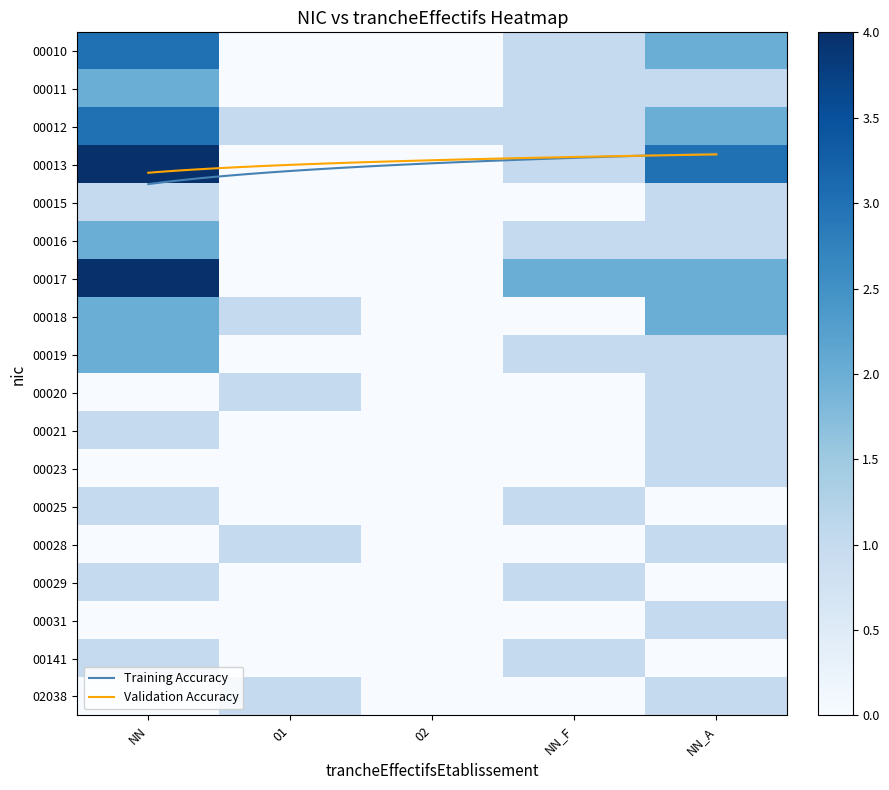

Which series has the largest range (max minus min)?

00013